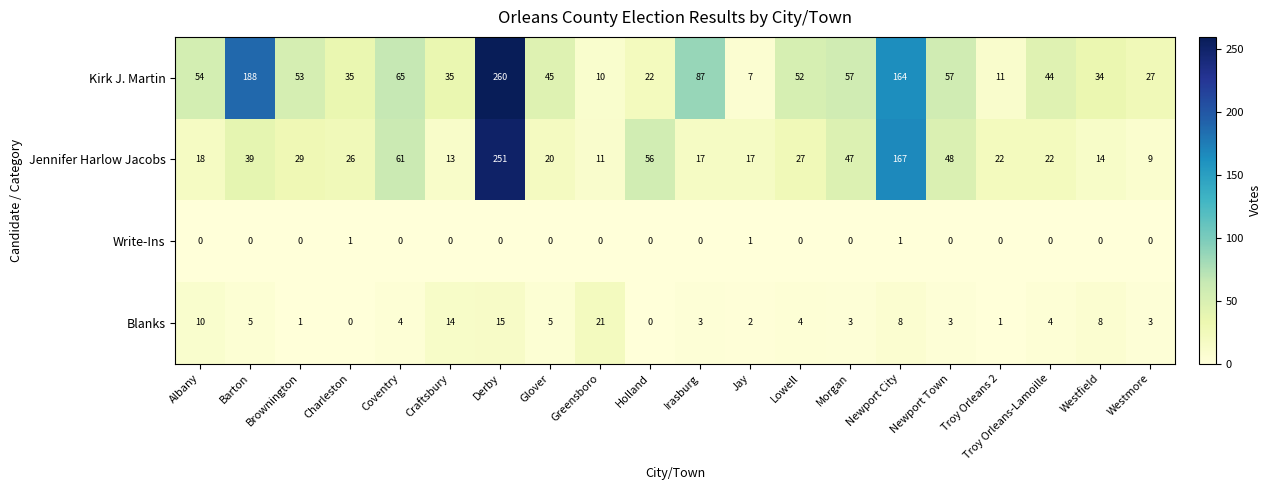

What is the greatest value displayed?

260